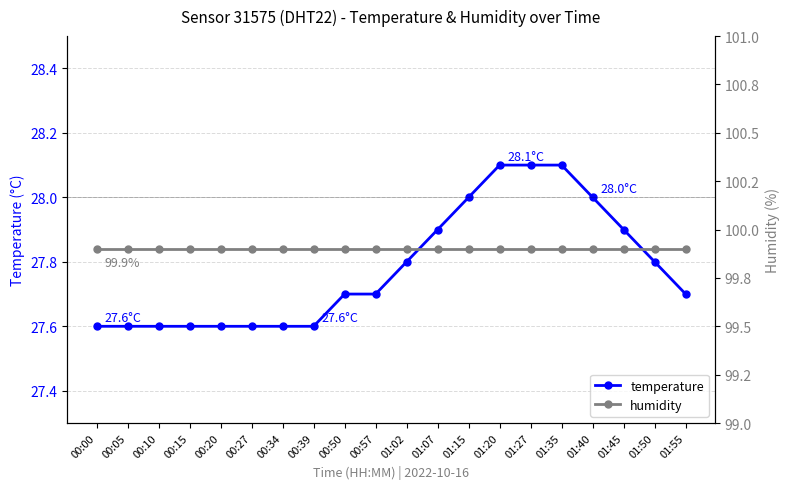

At which category does the chart reach its minimum across all series?

00:00